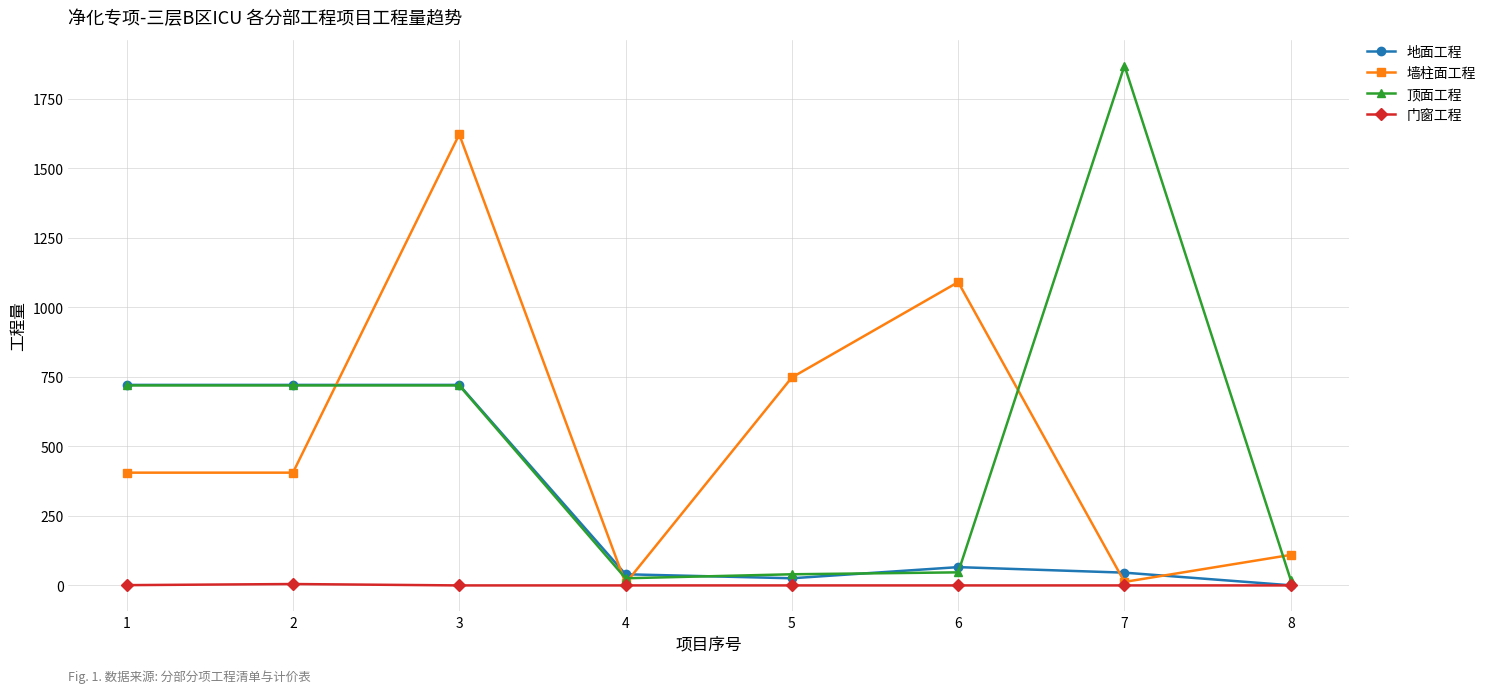

What is the value of the 墙柱面工程 point at the 3rd from the left?

1622.6